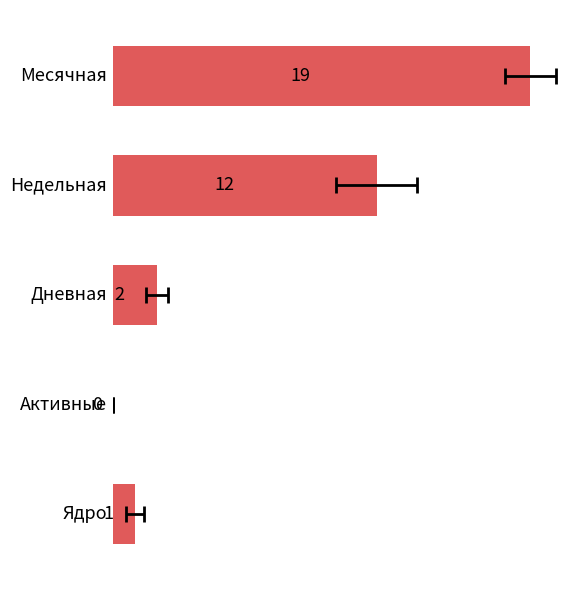

List the series in order of their peak value, highest first.

Месячная, Недельная, Дневная, Ядро, Активные